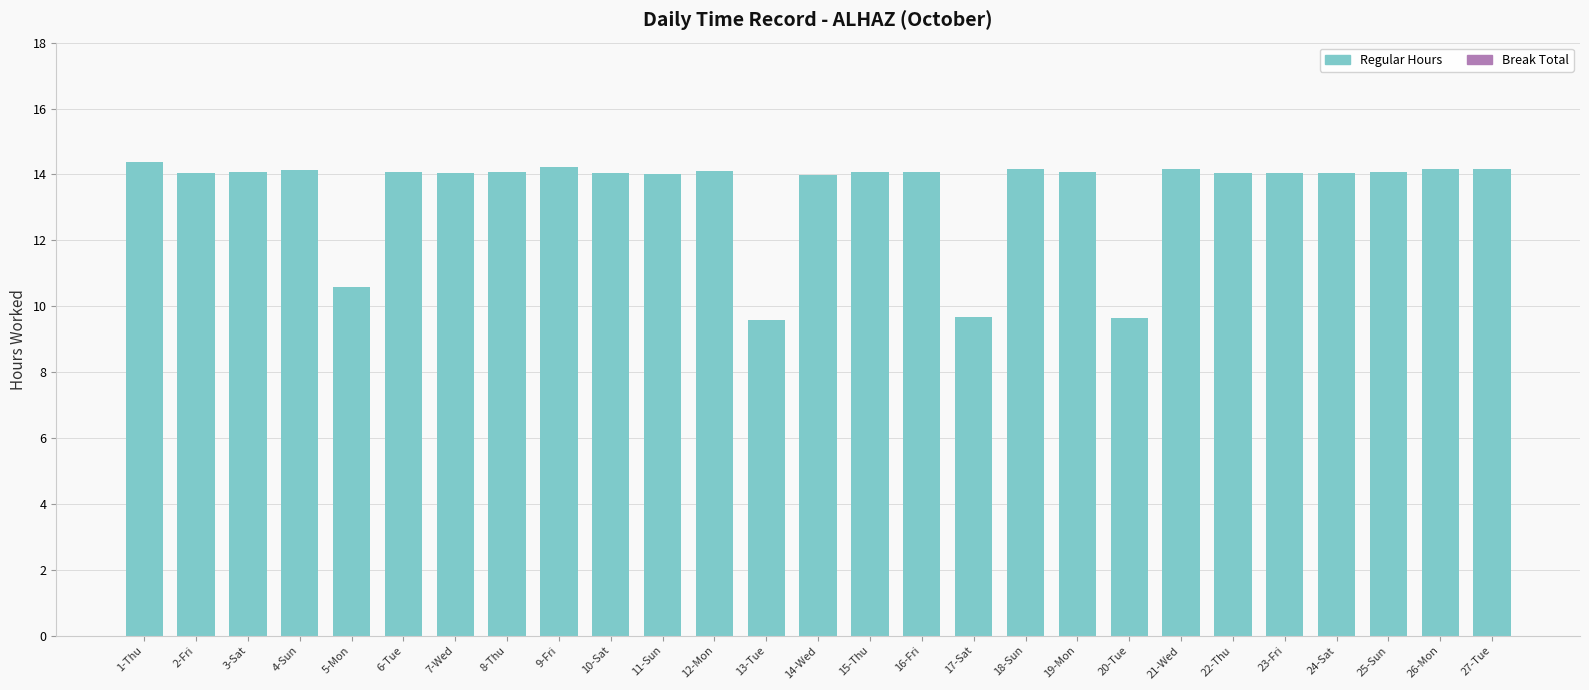

What is the difference between the maximum and second lowest values?

4.7